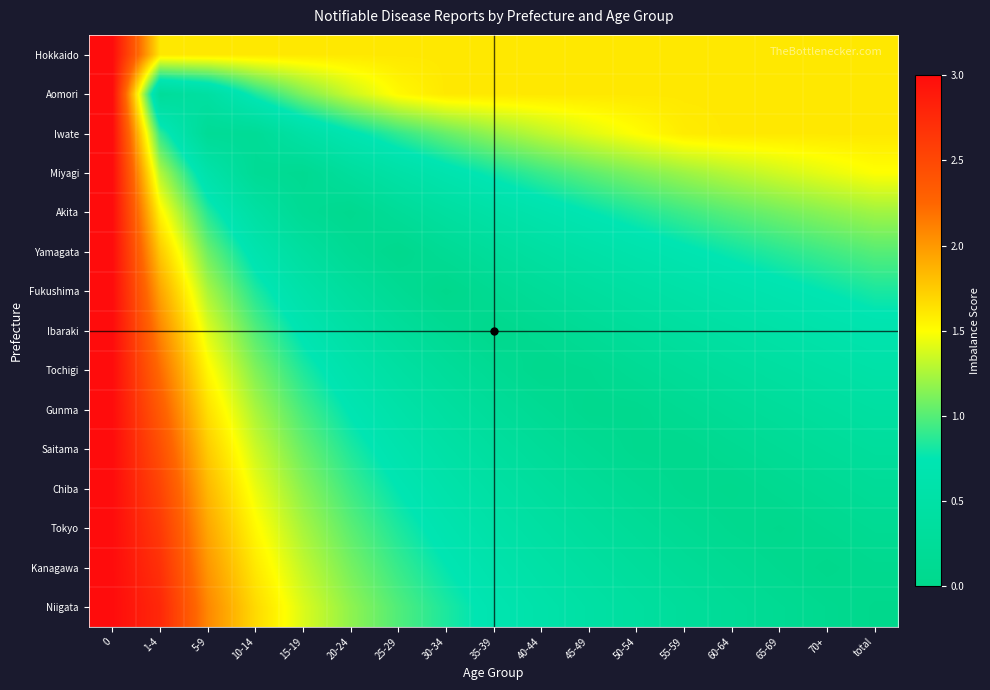

How many distinct data groups are displayed?

15